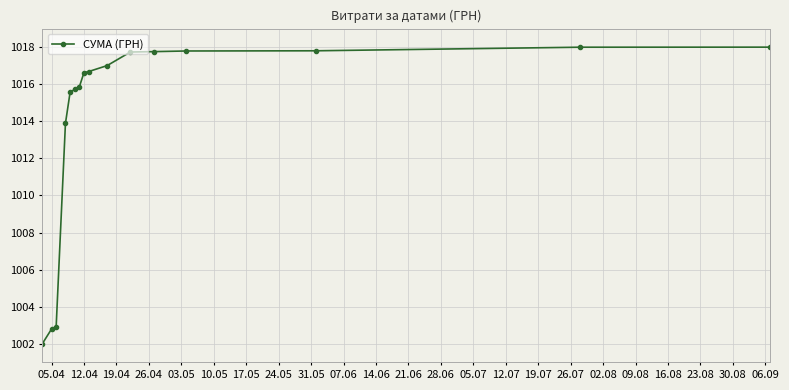

What is the value of the 11th point from the left?

1017.7